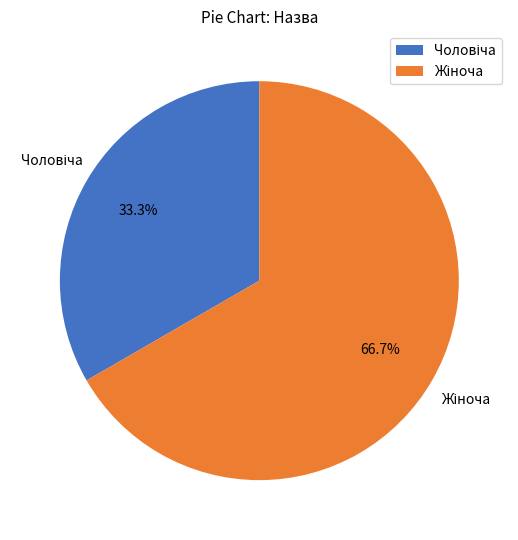

Does any single category account for the majority?

Yes